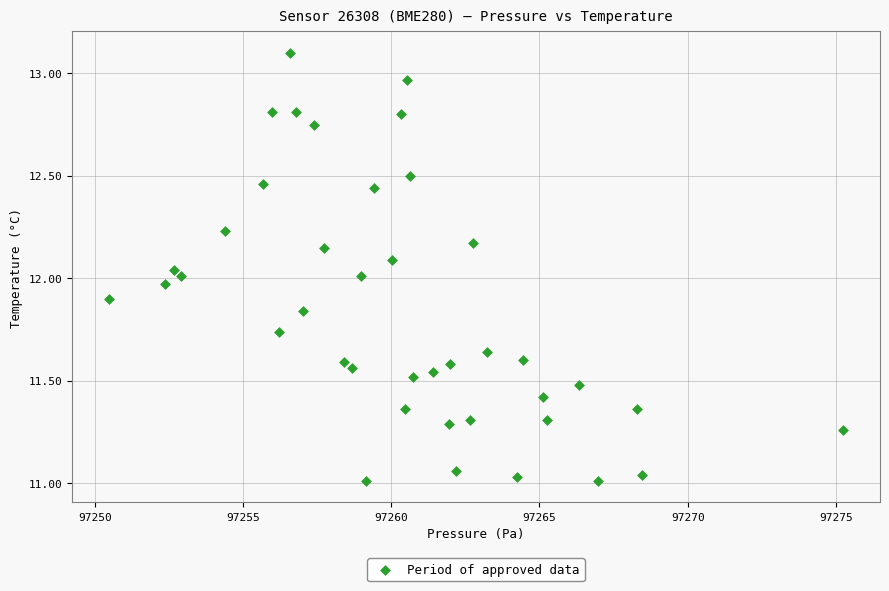

What is the range of X values (max minus min)?

24.8